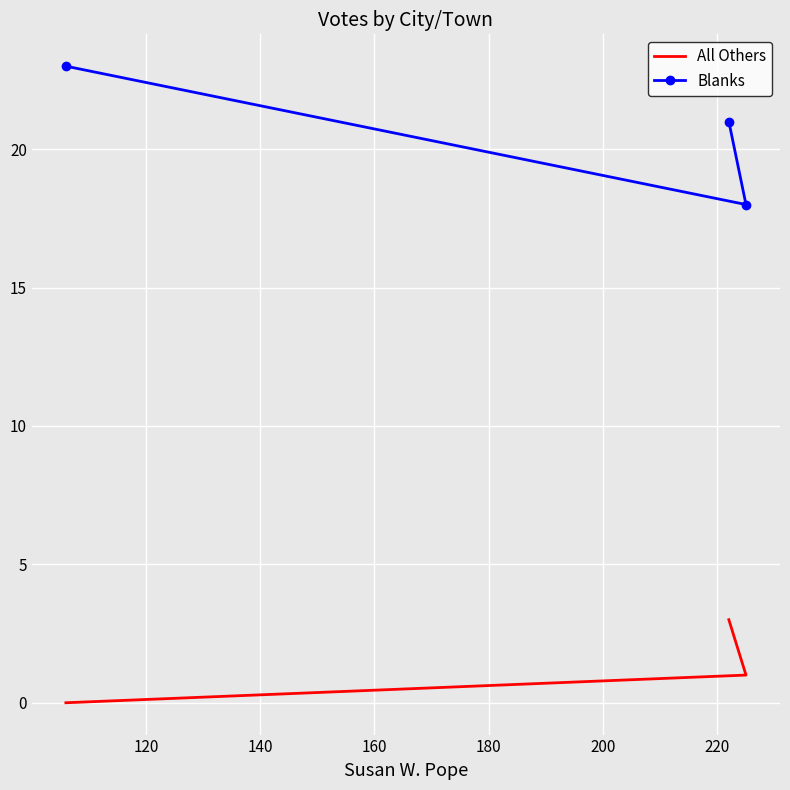

How many All Others values are between 0 and 3?

3